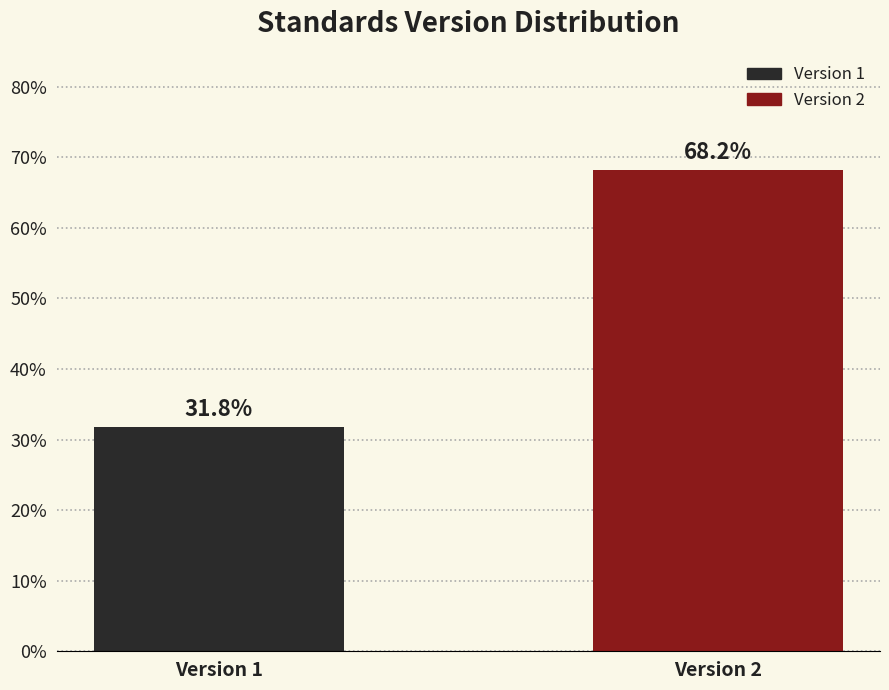

Reading right to left, list all the values displayed in this chart.

Version 2=68.2	Version 1=31.8